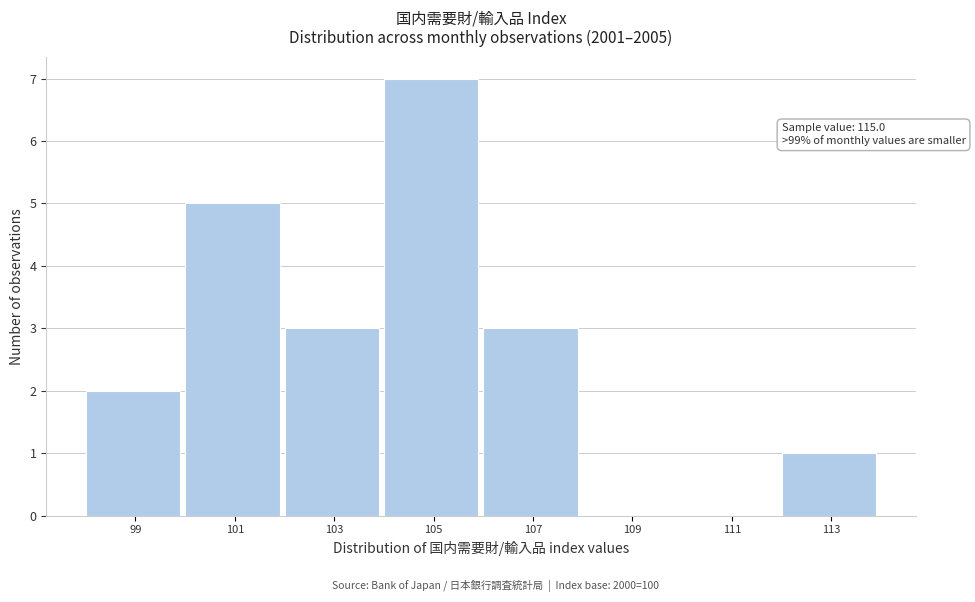

Reading left to right, extract all data points from this chart.

99=2	101=5	103=3	105=7	107=3	109=0	111=0	113=1